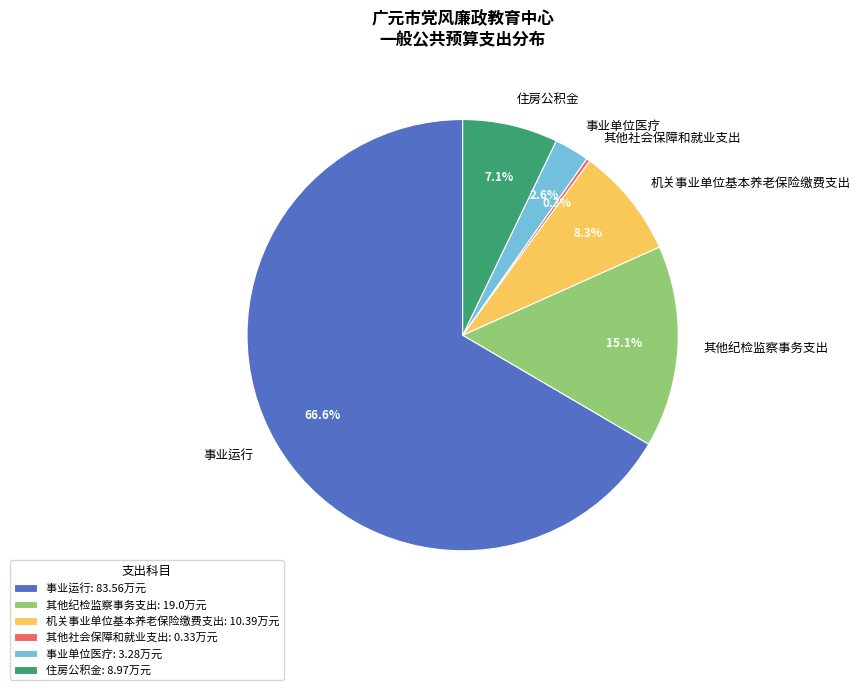

Is the sum of 住房公积金 and 其他纪检监察事务支出 greater than half?

No